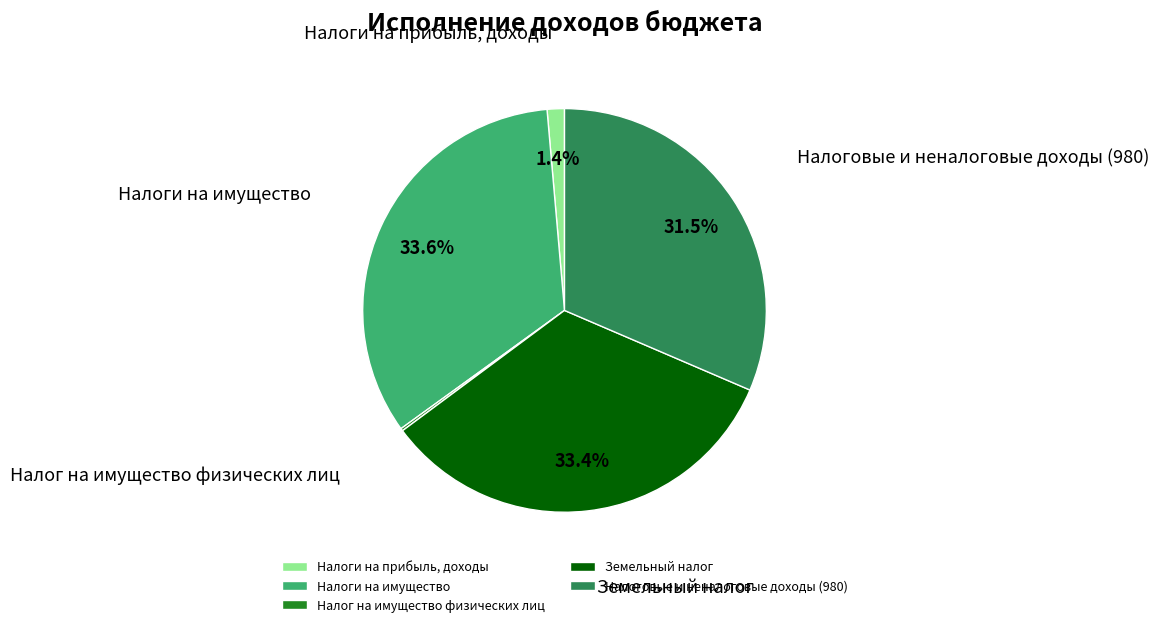

What percentage is the Налоги на прибыль, доходы slice, to the nearest percent?

1%